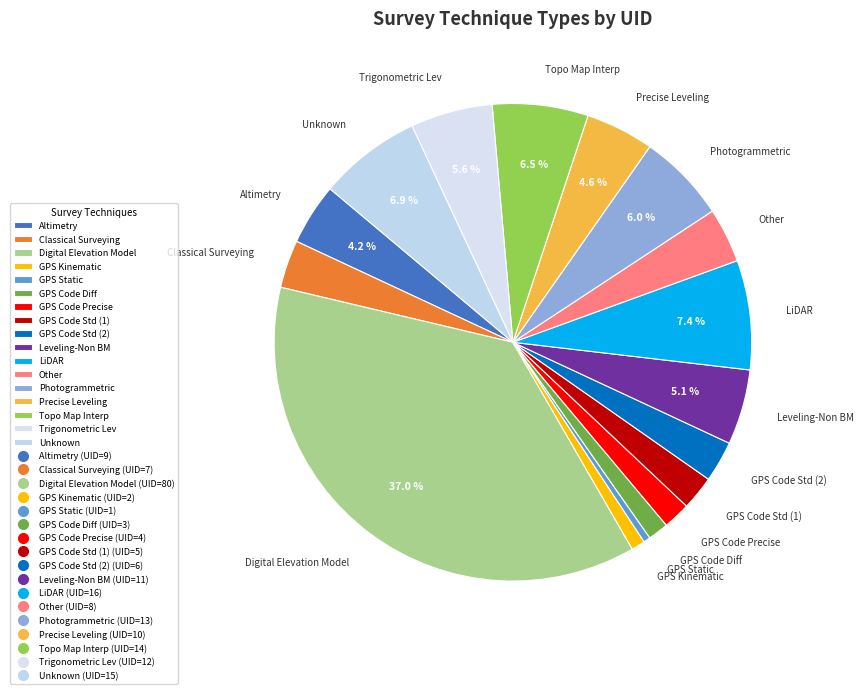

Approximately how many times larger is the value at LiDAR compared to GPS Static?

16.0